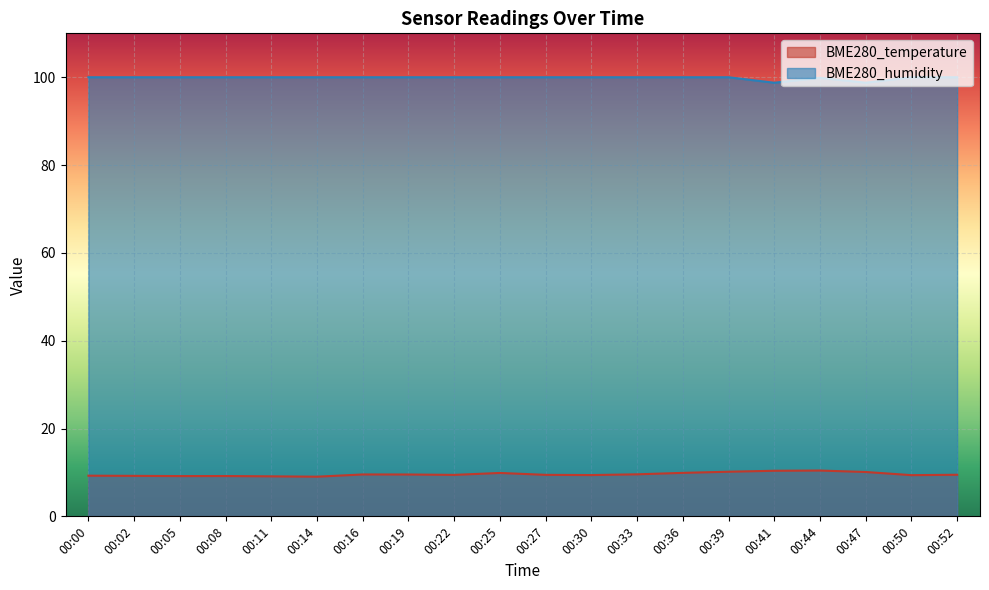

True or false: BME280_humidity and BME280_temperature intersect in this chart.

False